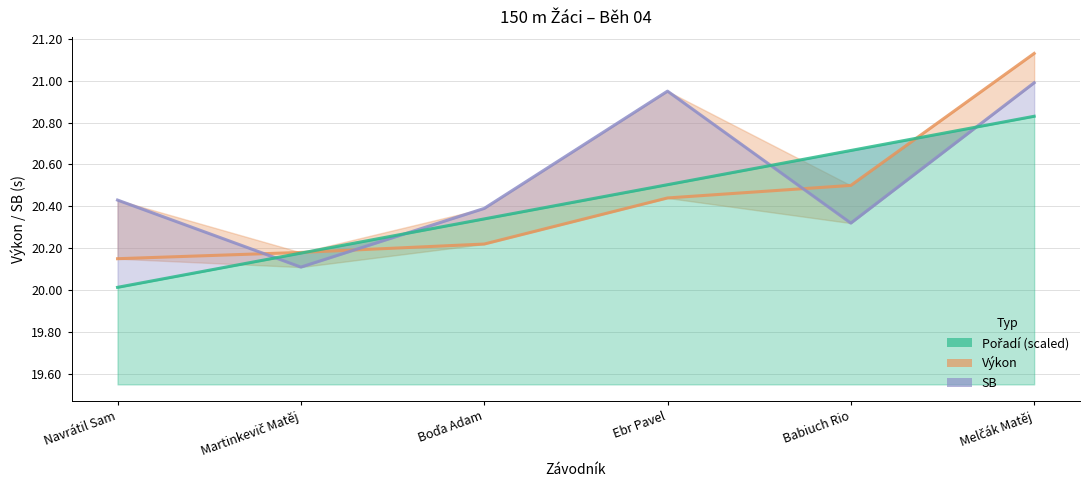

What are all the series names shown in the legend?

Pořadí, Výkon, SB